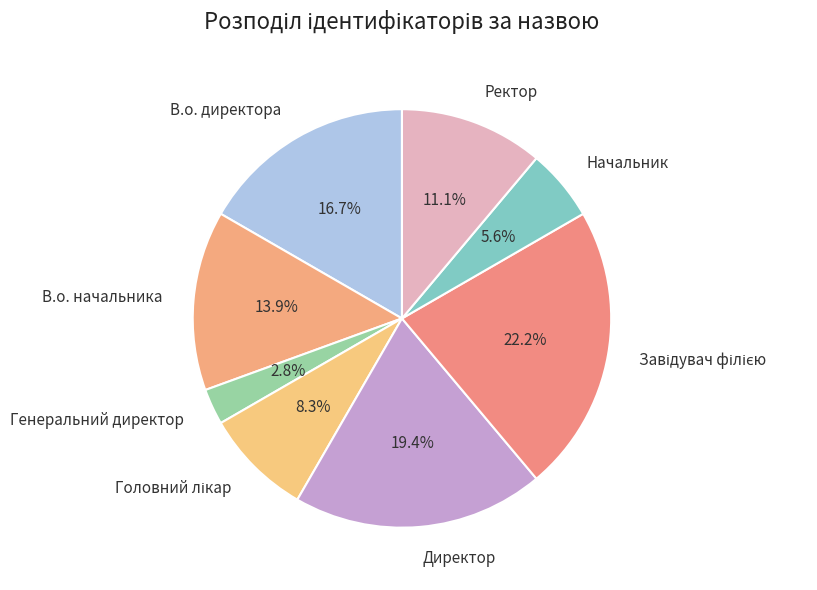

To the nearest percent, what portion does Генеральний директор represent?

3%